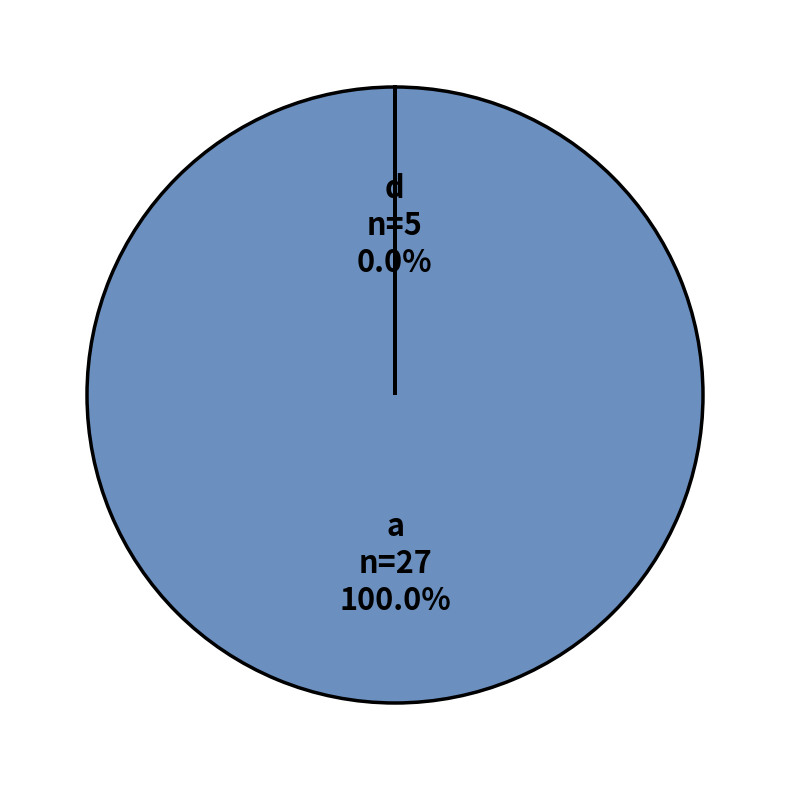

Which category has the biggest portion of the pie?

a